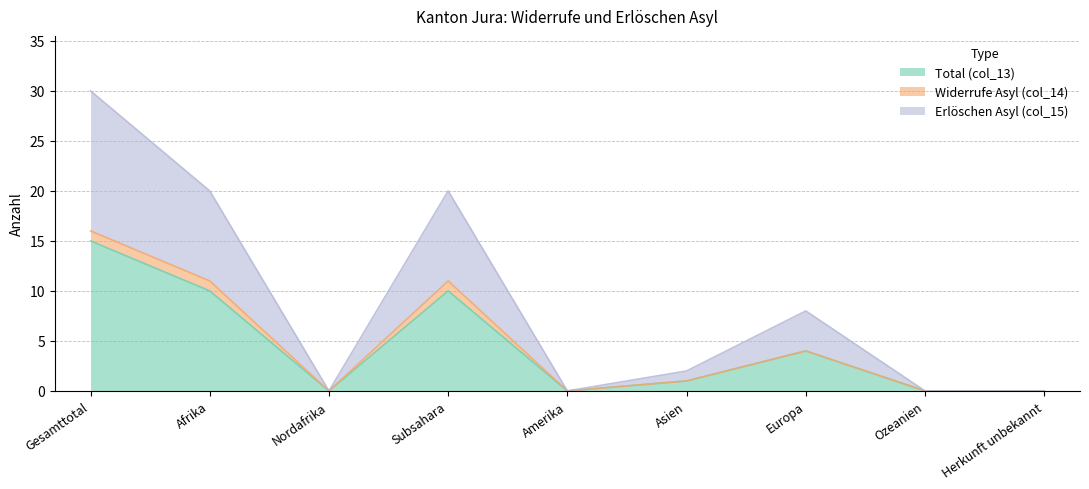

What is the label of the 6th point from the left?

Asien